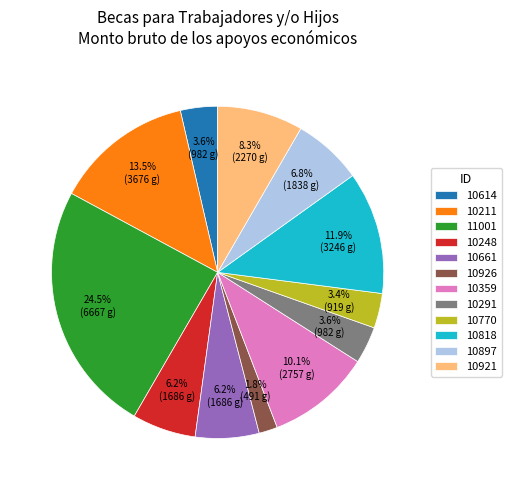

What is the smallest slice in the pie chart?

10926